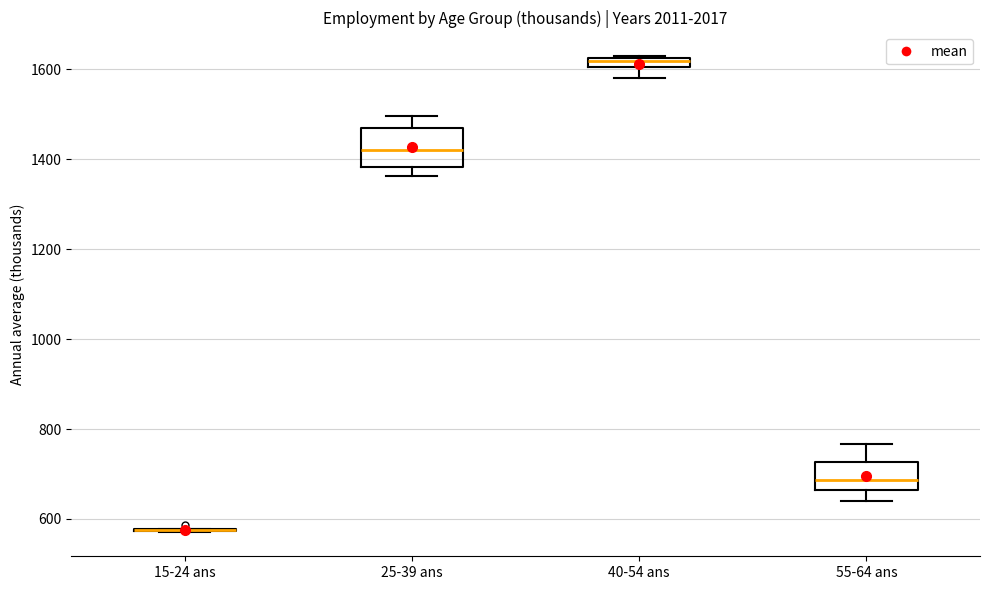

Comparing the boxes themselves (not the whiskers), which one is the tallest?

25-39 ans